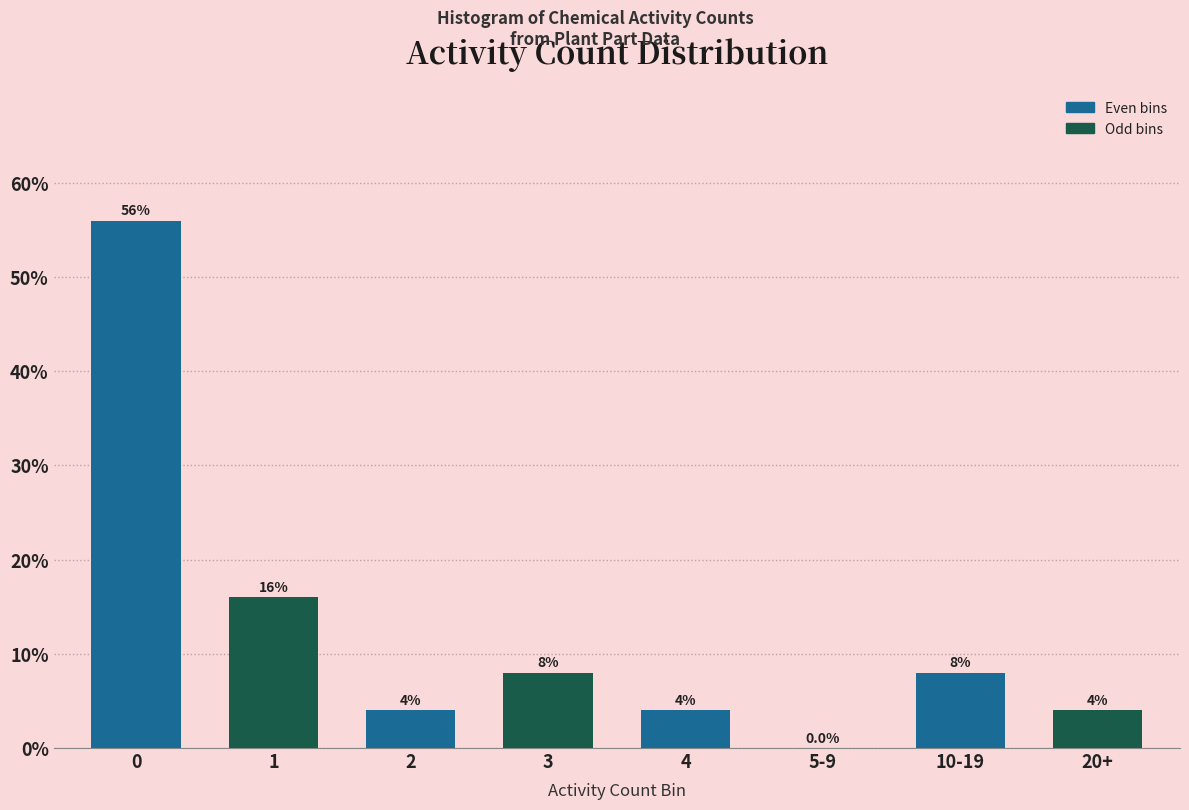

Reading left to right, what are all the values shown in this chart?

0=56.0	1=16.0	2=4.0	3=8.0	4=4.0	5-9=0.0	10-19=8.0	20+=4.0